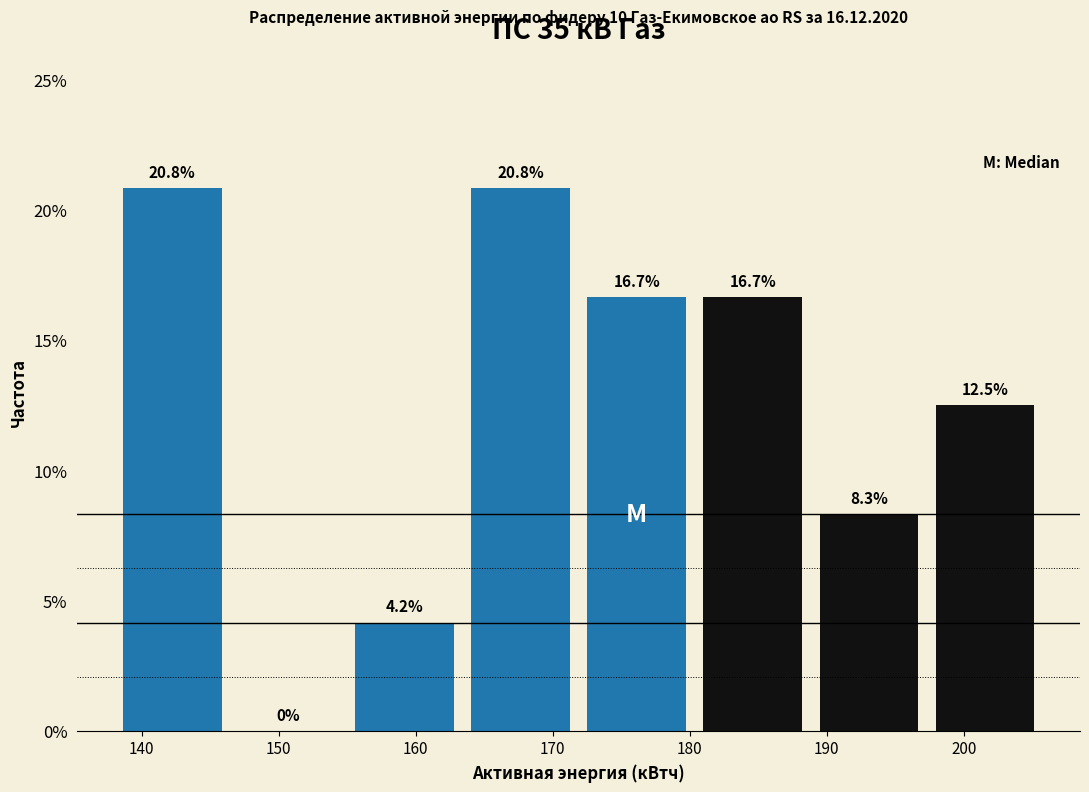

Reading left to right, transcribe this chart: for each bar, give the range it covers on the x-axis and its height. The bar edges are not printed on the chart, so give them approximately, as read against the axis.

138 to 146: 20.8
146 to 155: 0.0
155 to 163: 4.2
163 to 172: 20.8
172 to 180: 16.7
180 to 189: 16.7
189 to 197: 8.3
197 to 206: 12.5